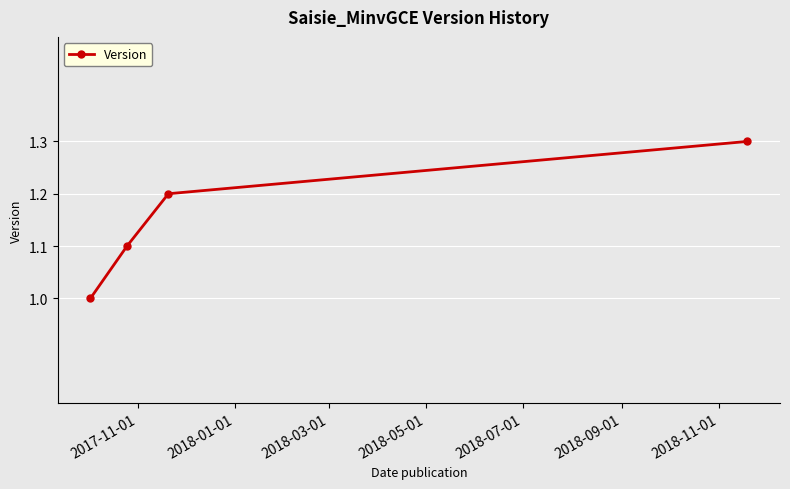

What is the greatest value displayed?

1.3